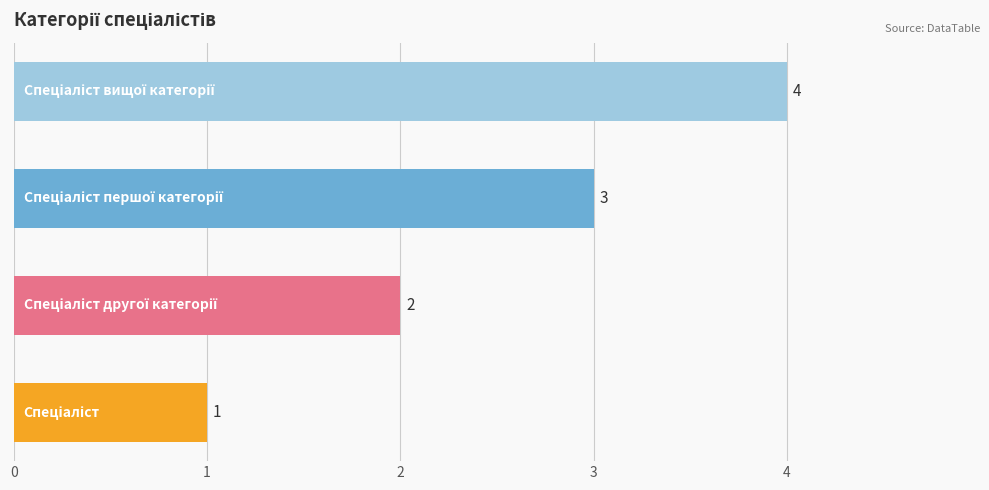

How many distinct data groups are displayed?

1